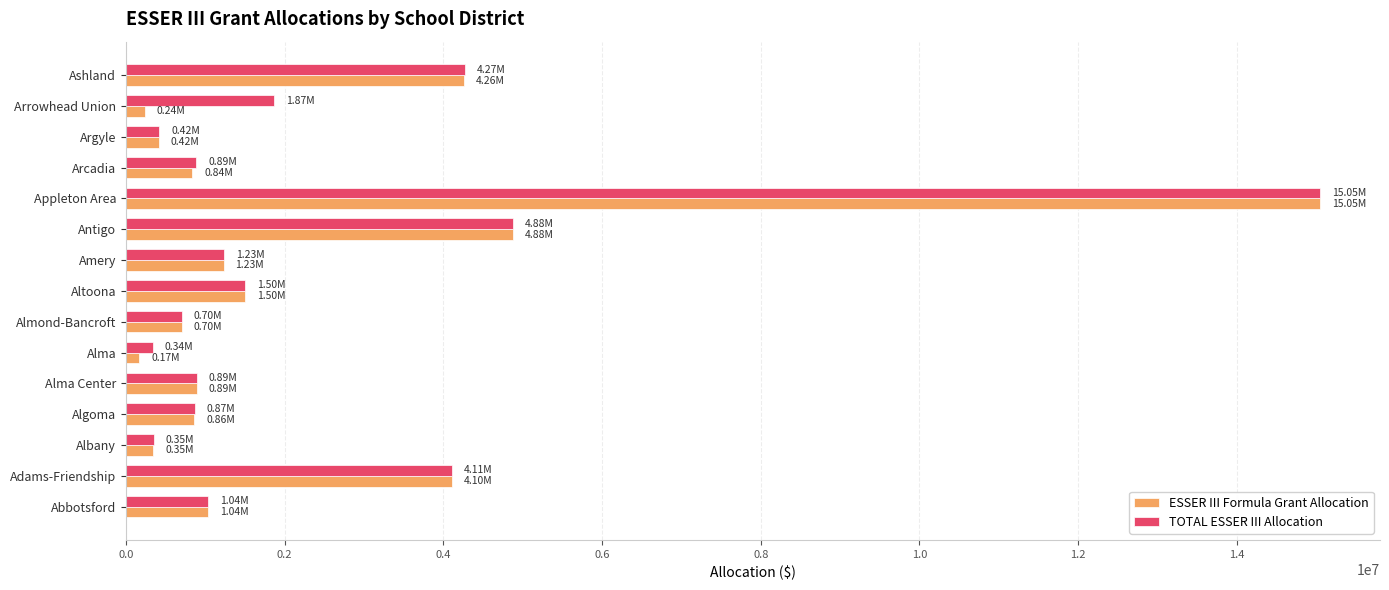

What is the difference between the maximum and minimum values in the TOTAL ESSER III Allocation series?

14715914